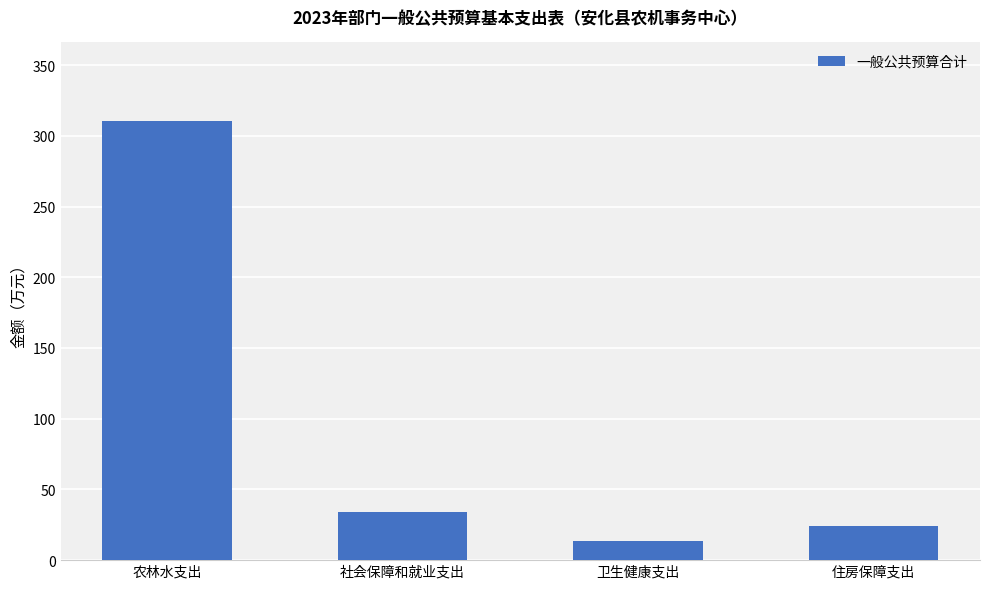

At which category does the chart reach its peak across all series?

农林水支出